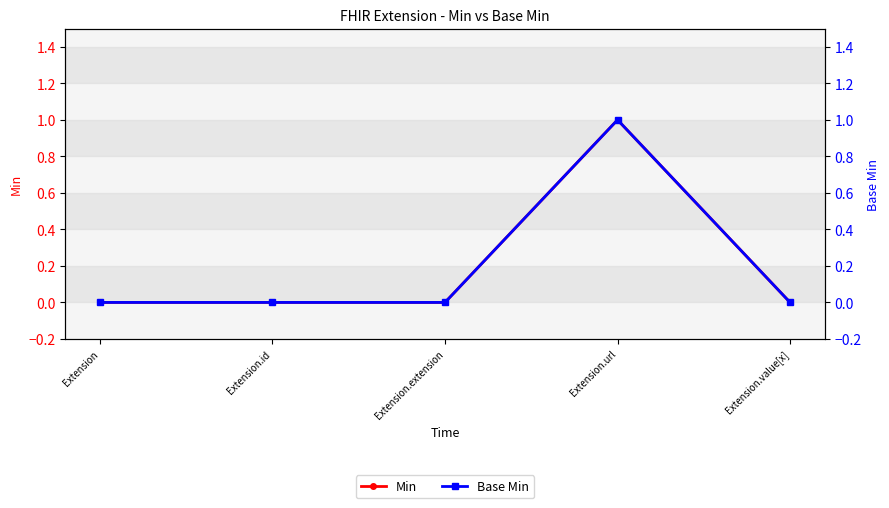

True or false: Min and Base Min intersect in this chart.

False